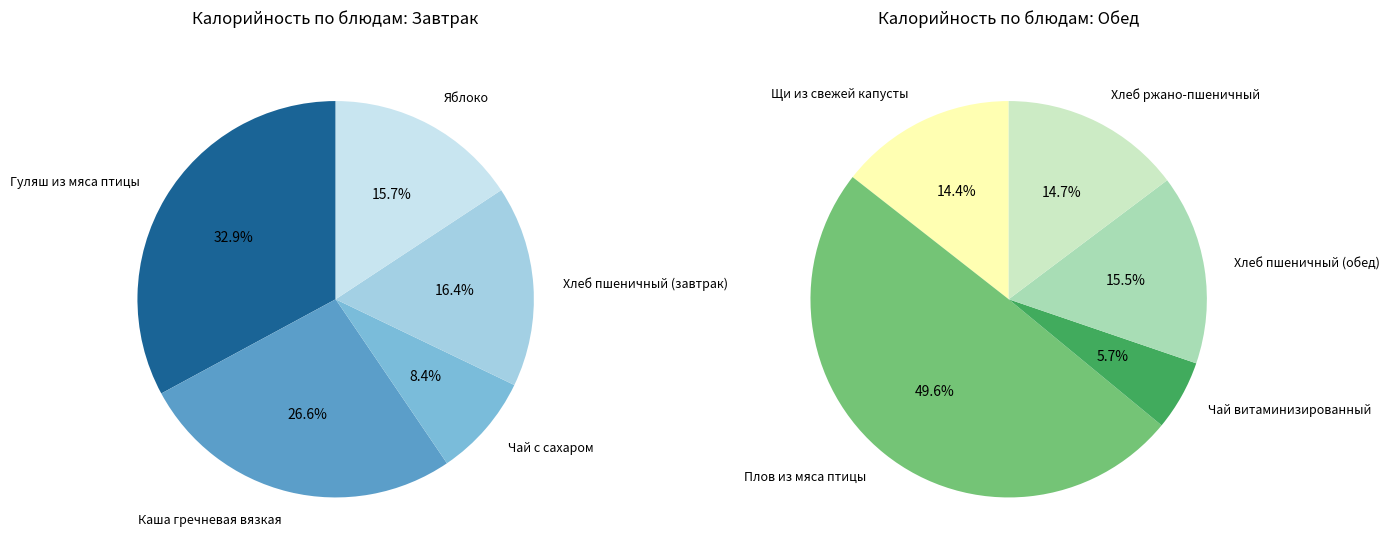

Does Гуляш из мяса птицы account for over 50% of the chart?

No